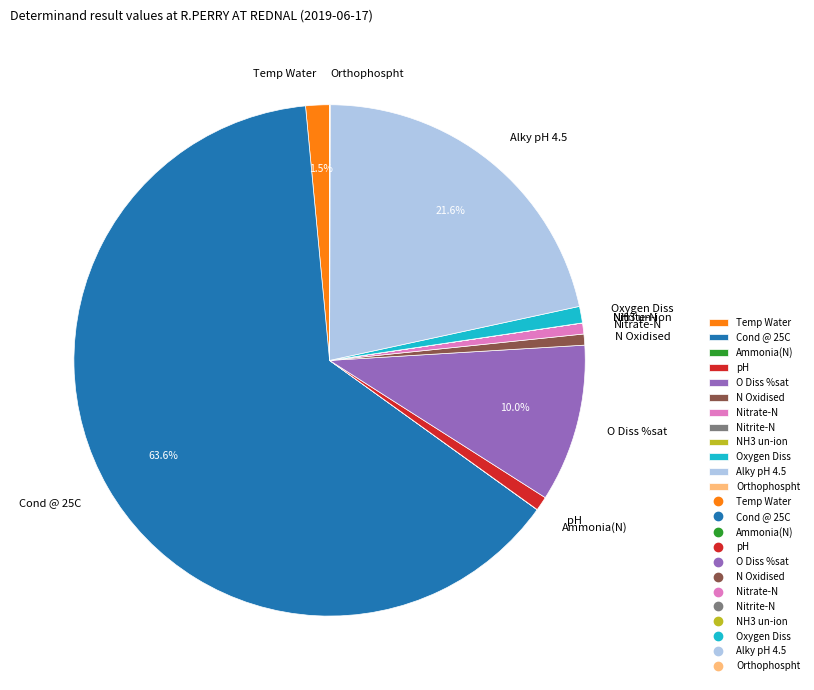

Combined, do pH and N Oxidised account for over 50%?

No